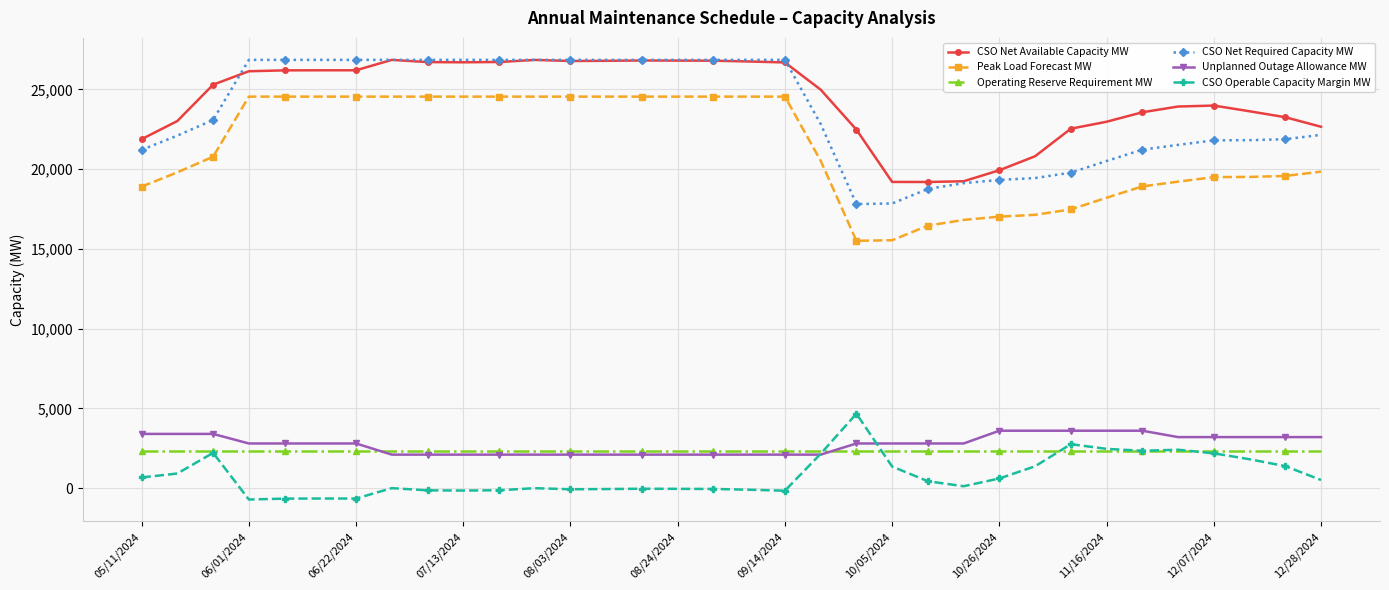

What is the sum of all Unplanned Outage Allowance MW values?

93900